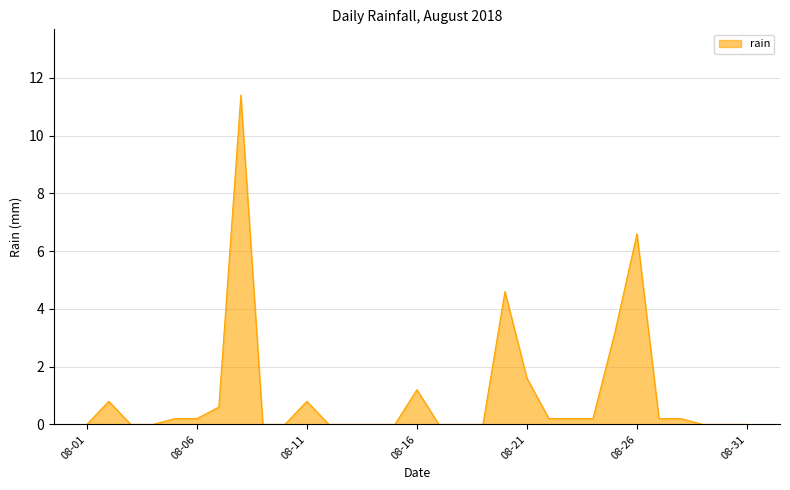

What is the difference between the maximum and minimum values?

11.4